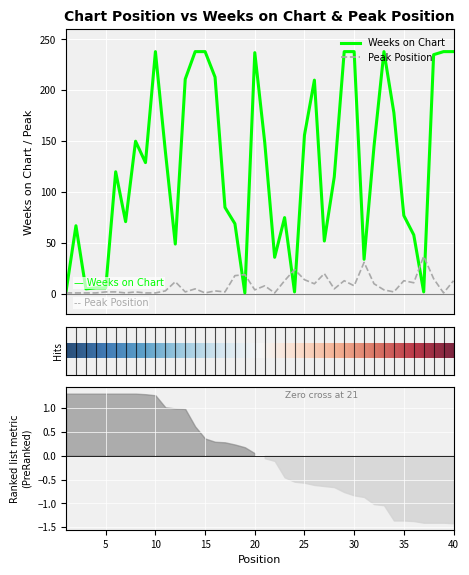

How many interior local valleys does the Pico series have?

12